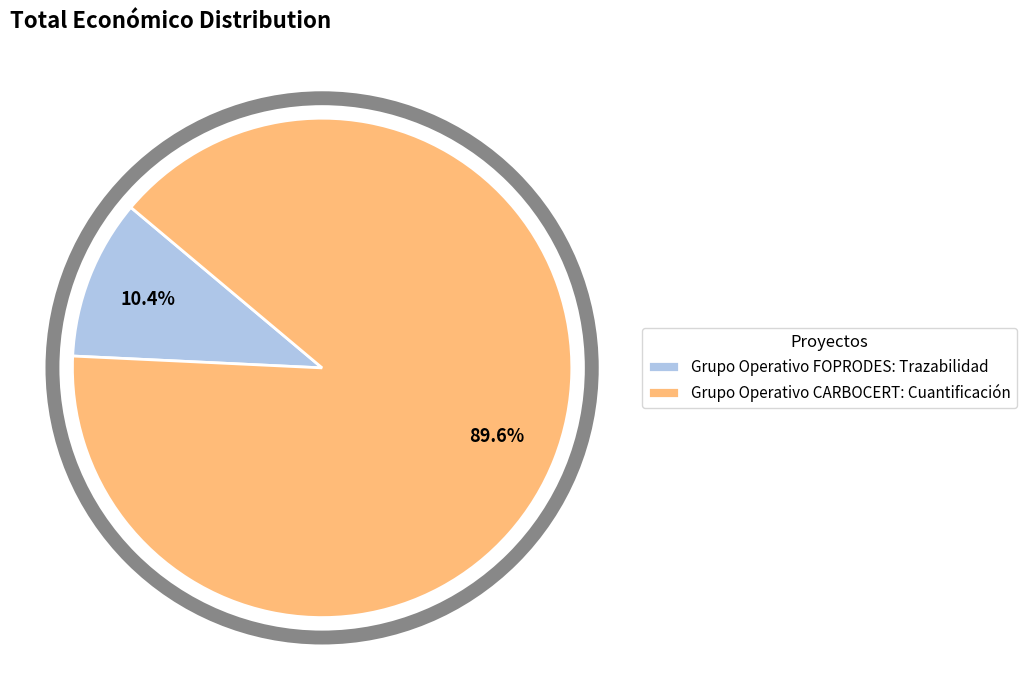

Rank the categories by value from highest to lowest.

Grupo Operativo CARBOCERT: Cuantificación, Grupo Operativo FOPRODES: Trazabilidad